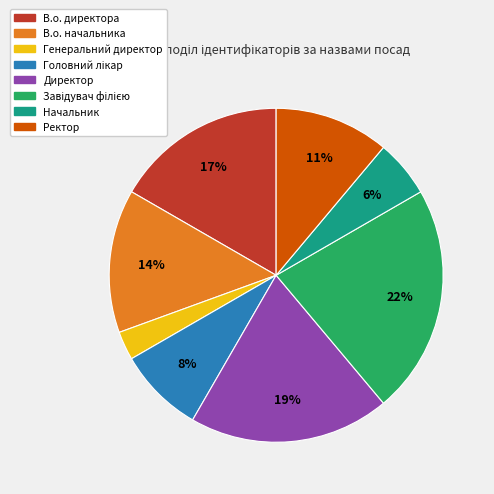

Is there any slice that represents more than half of the pie?

No